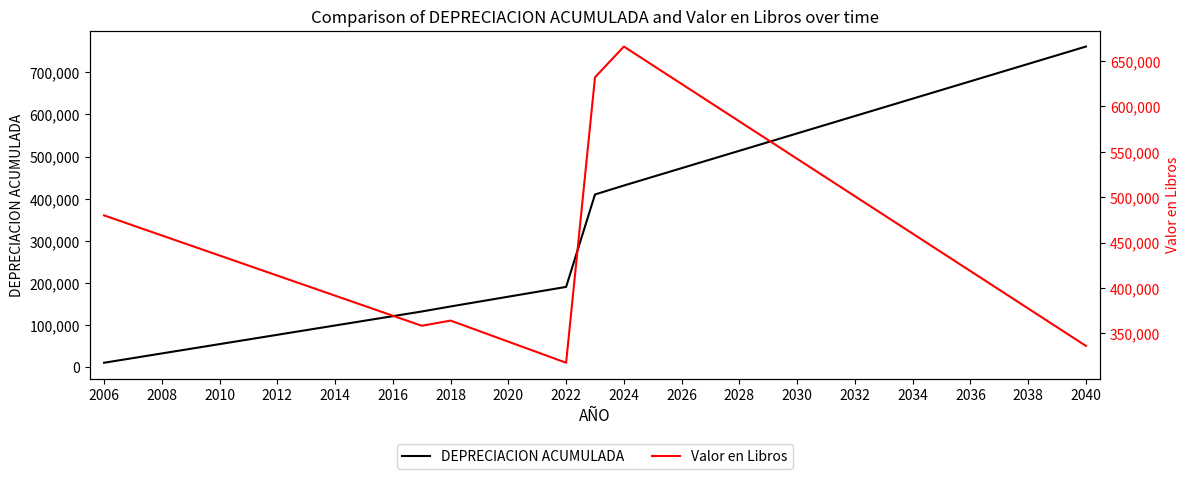

Does the chart have visible grid lines?

No